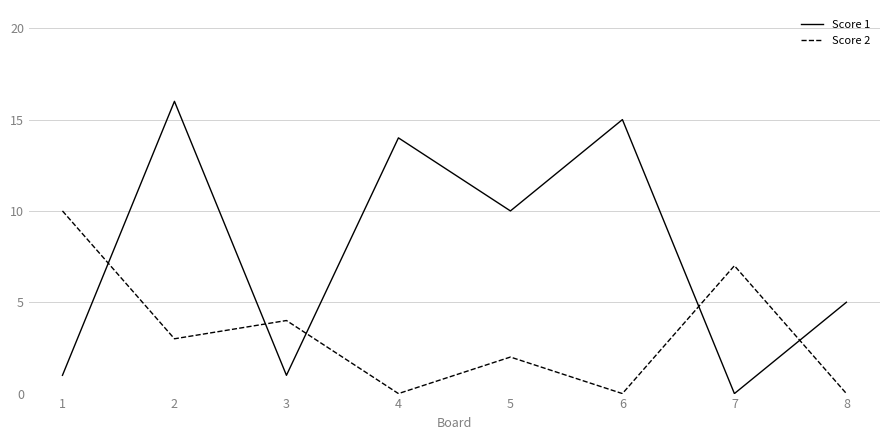

At which category is the sum across all series the highest?

2